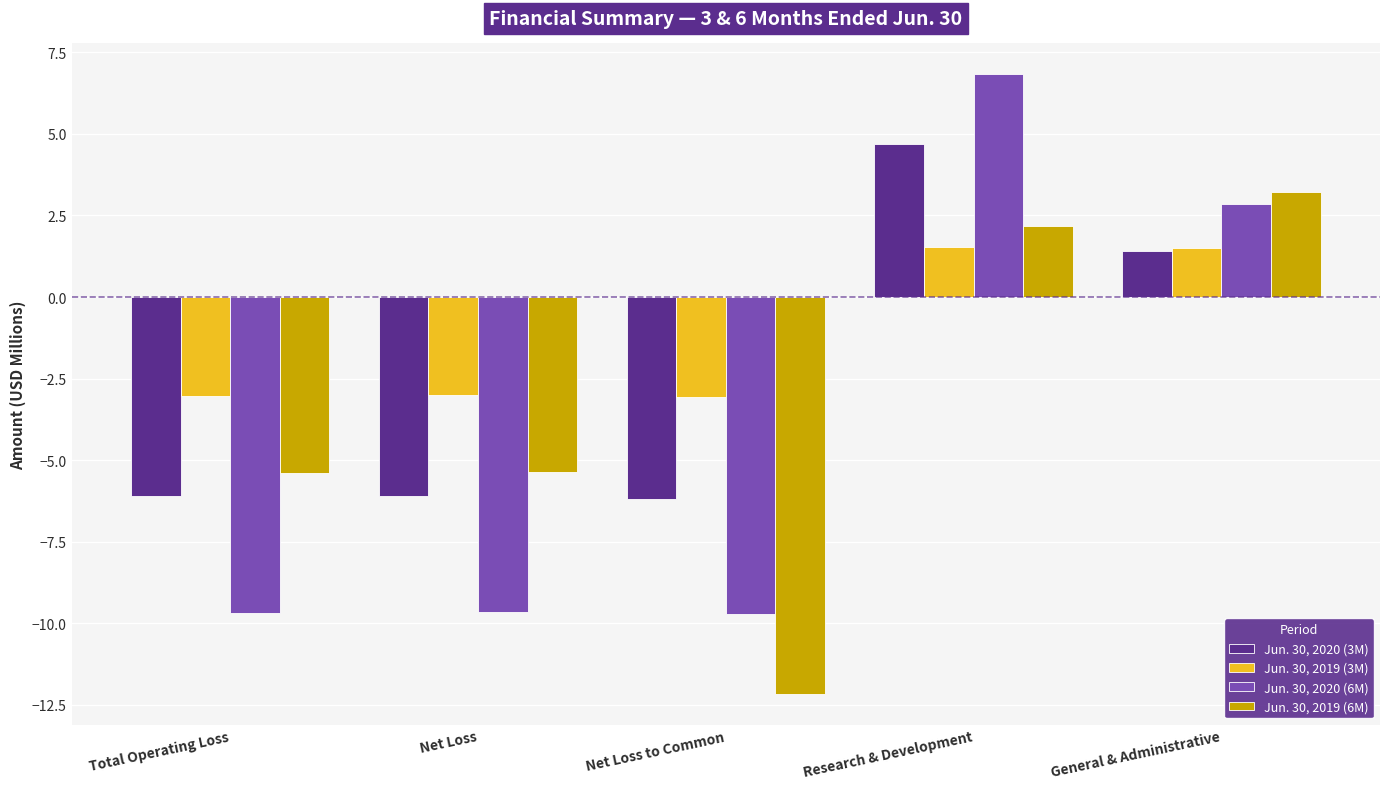

The Jun. 30, 2020 (6M) series shows 6.8 at Research & Development. True or false?

True